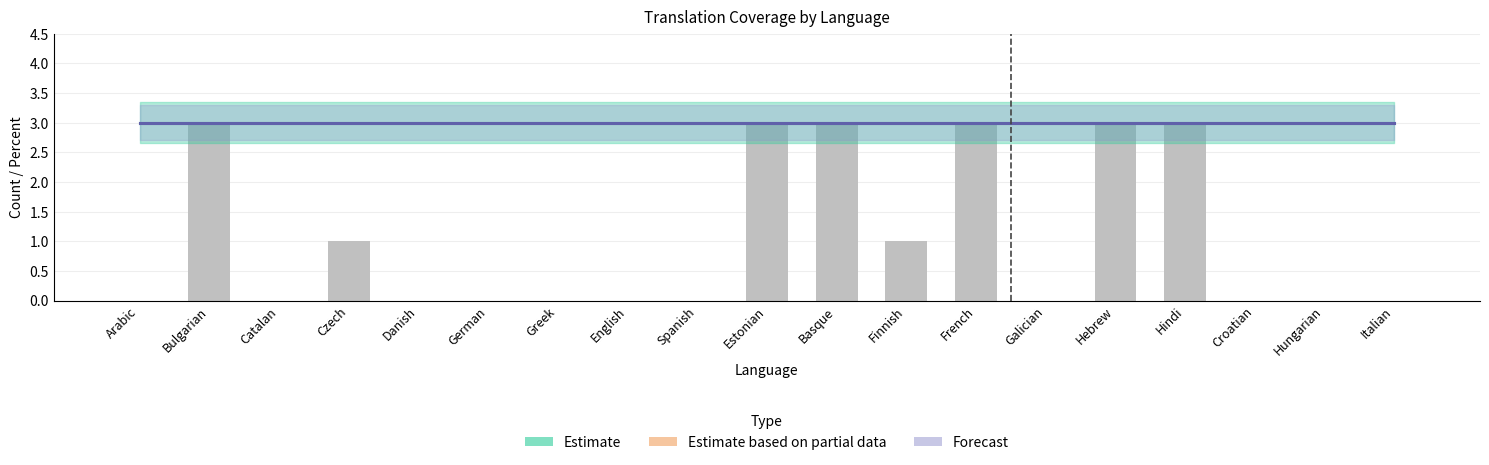

What position from the left is German?

6